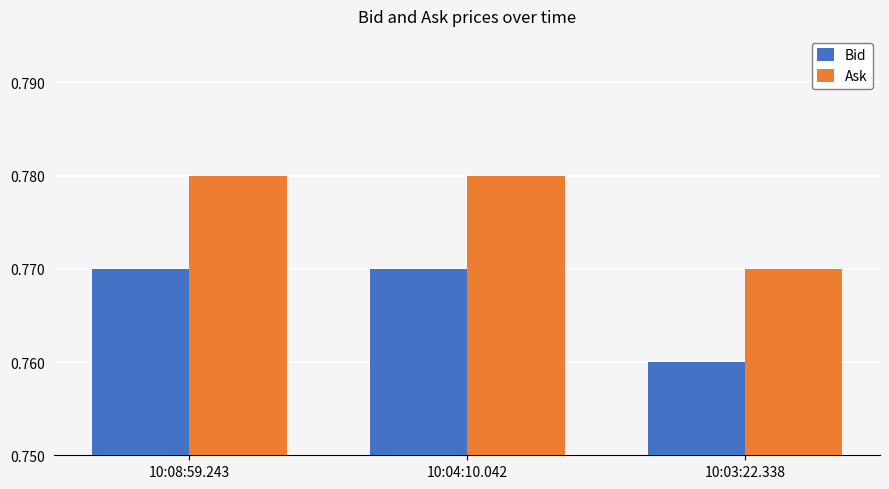

What is the sum of the Ask values at 10:04:10.042 and 10:08:59.243?

1.6